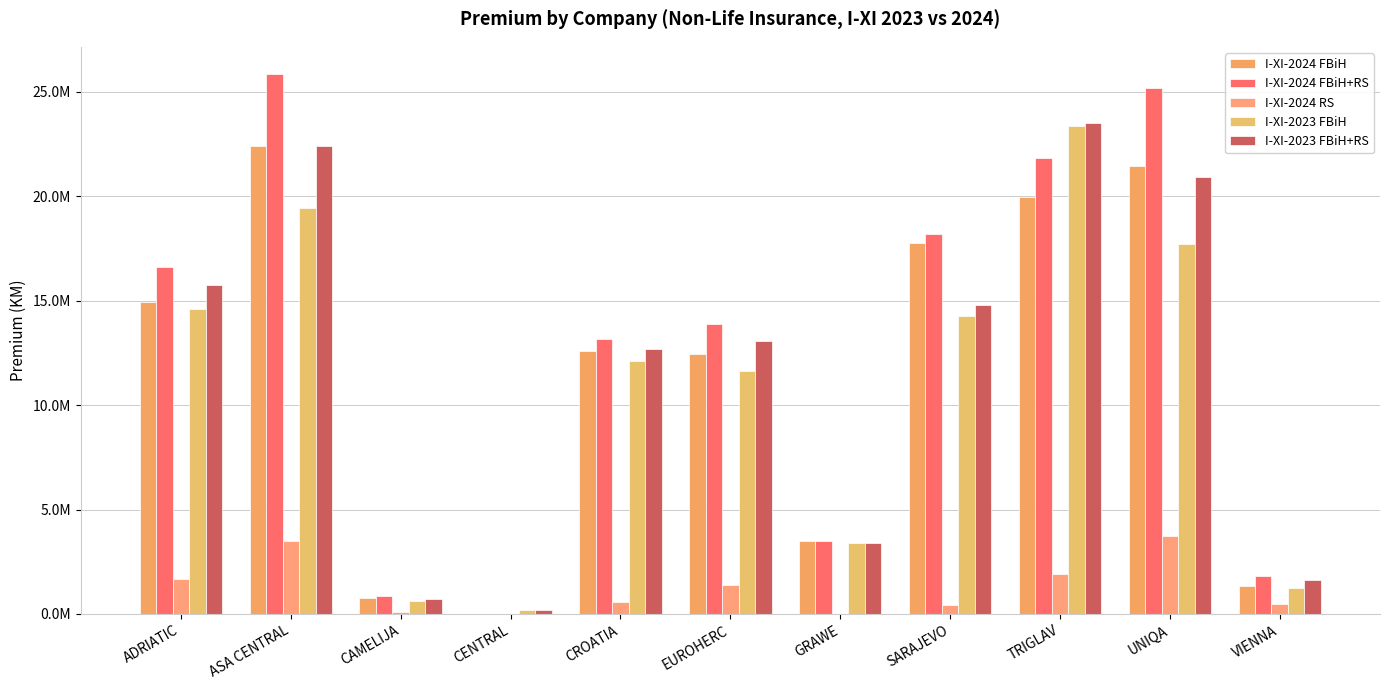

Are the bars horizontal?

No